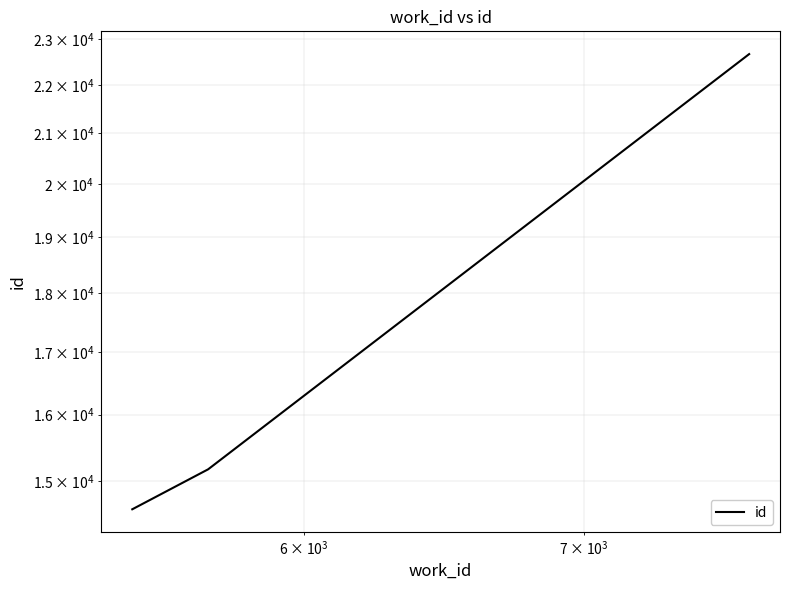

What is the sum of all values?

52452